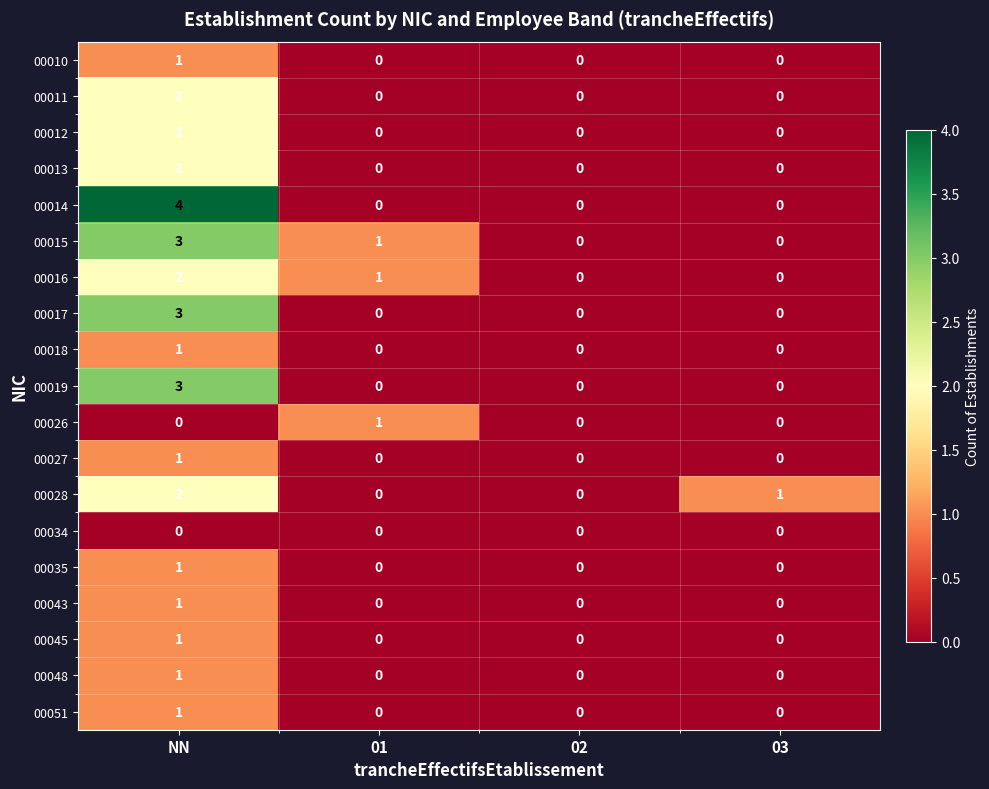

What is the difference between the maximum and minimum values in the 00015 series?

3